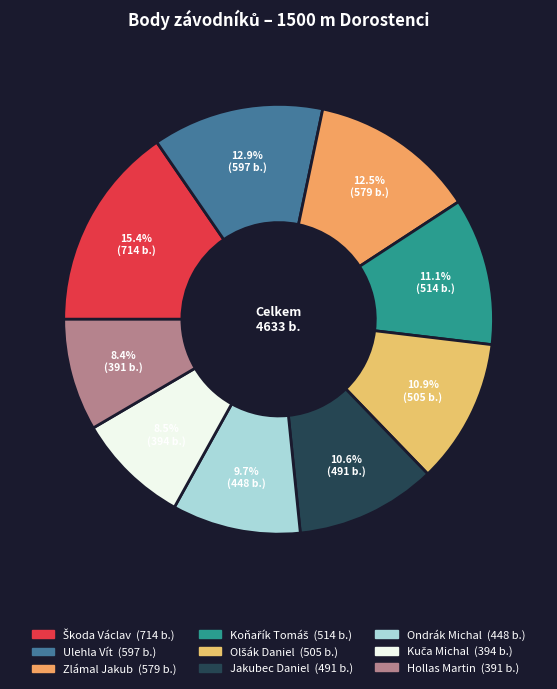

How many slices are in this pie chart?

9